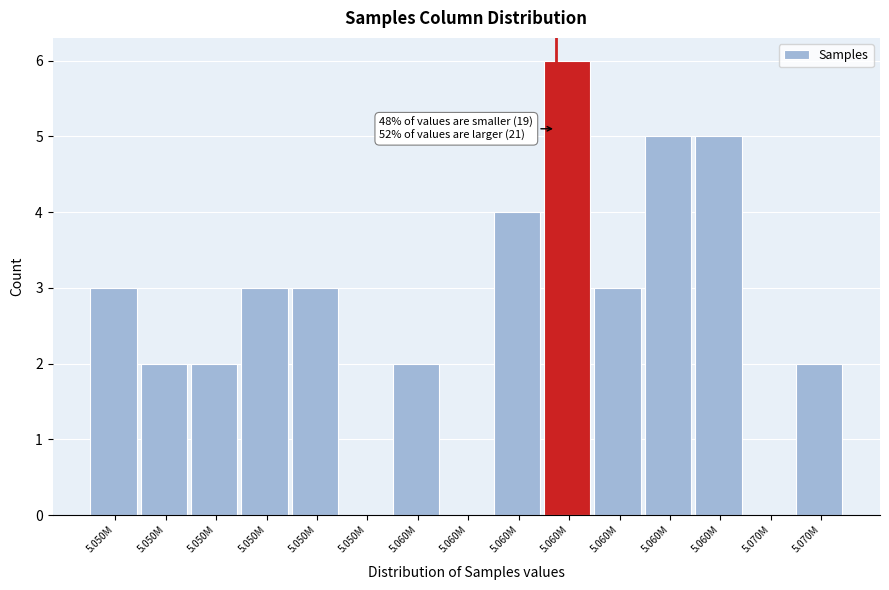

Count the number of categories in the chart.

15